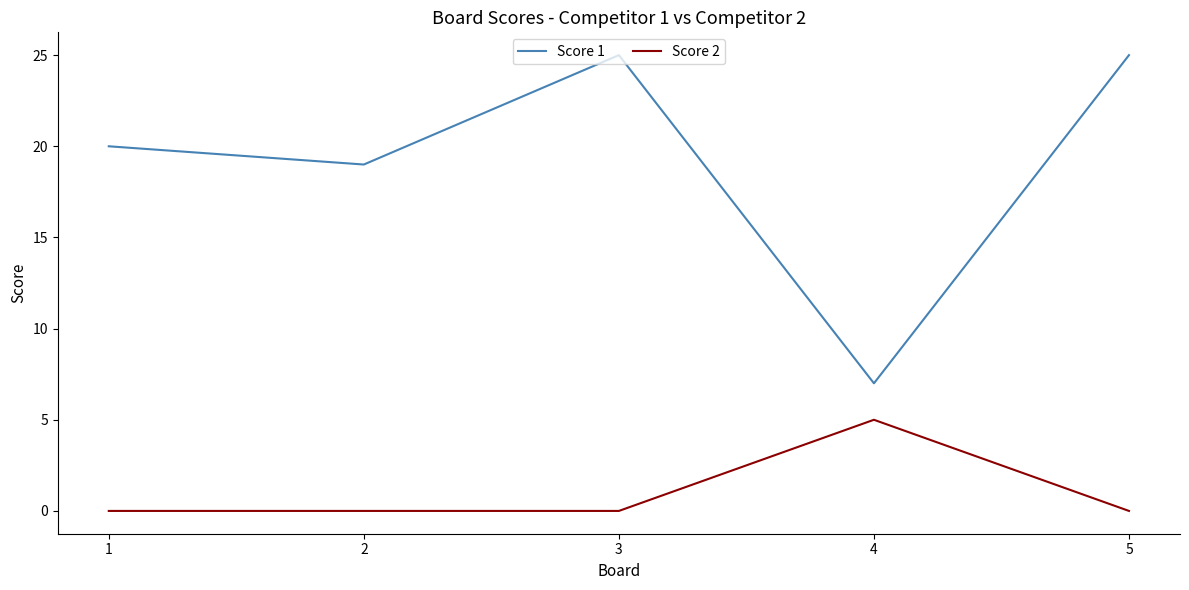

What are all the series names shown in the legend?

Score 1, Score 2